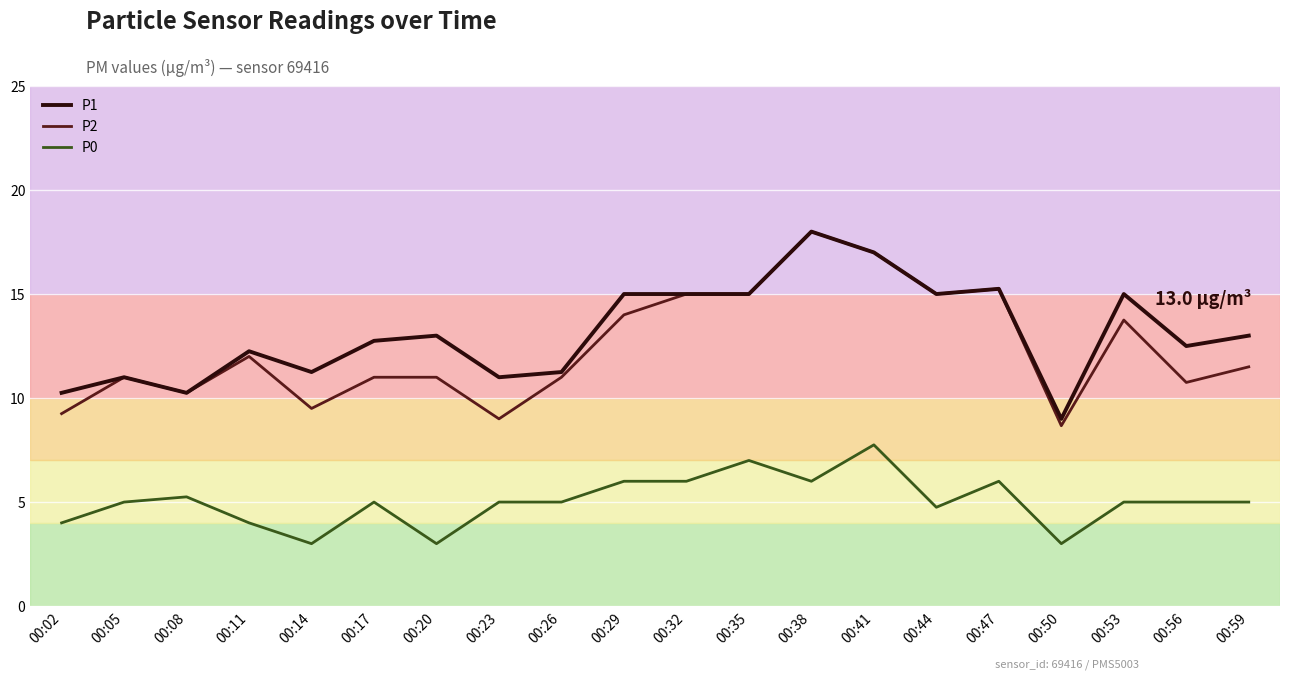

At how many categories does at least one series exceed 16?

2